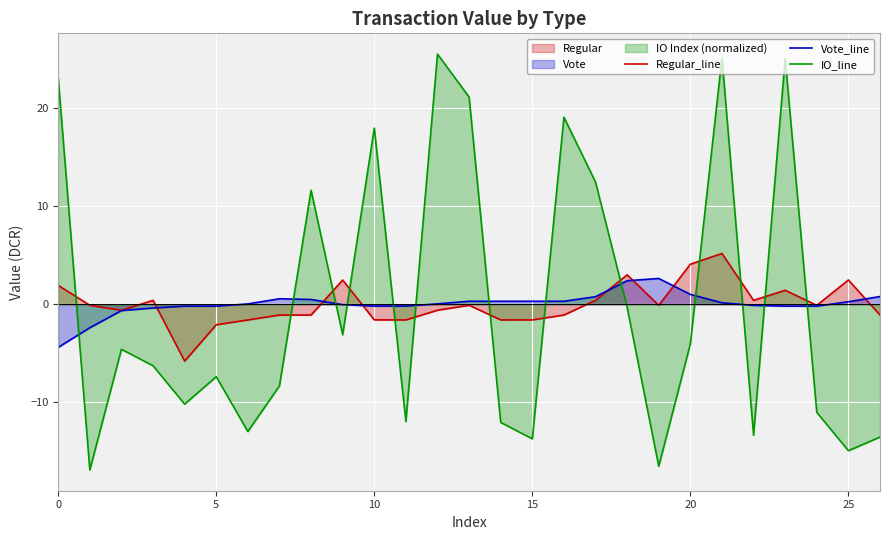

What is the value of the IO_line point at the 7th from the left?

-13.0